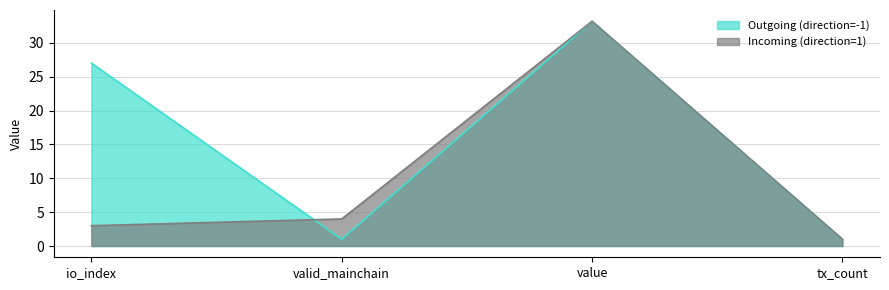

Count the number of data series in this chart.

2